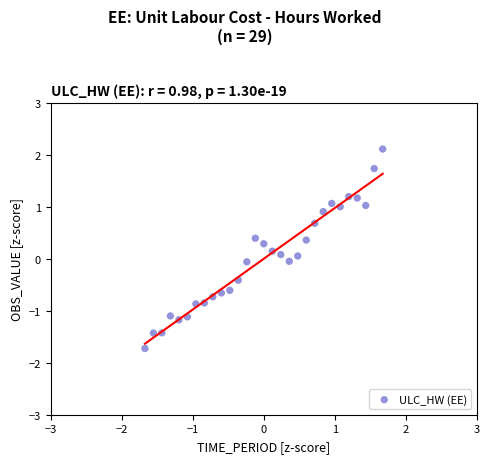

What is the range of Y values (max minus min)?

3.8